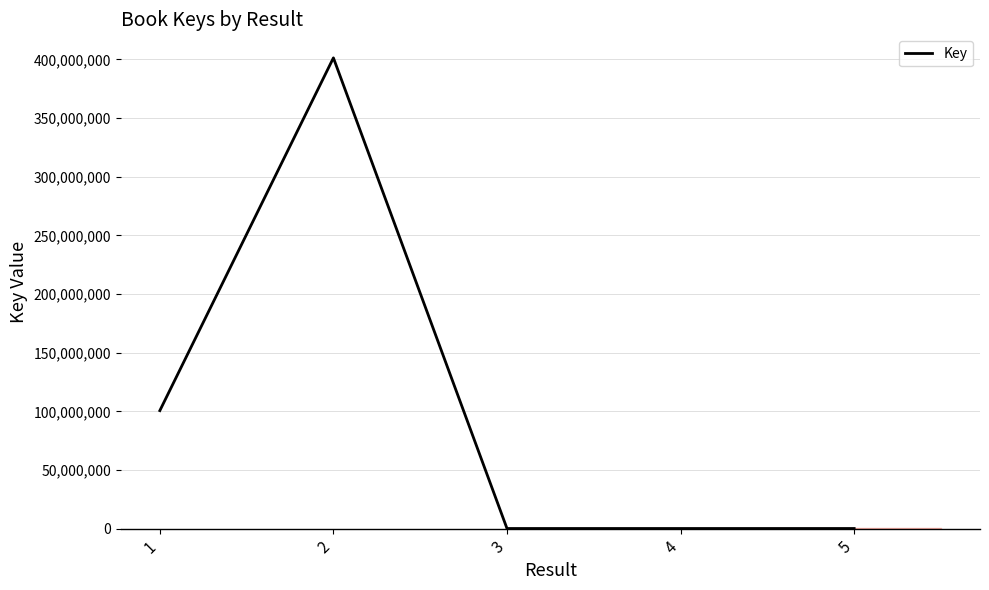

What is the difference between the second highest and second lowest values?

100489743